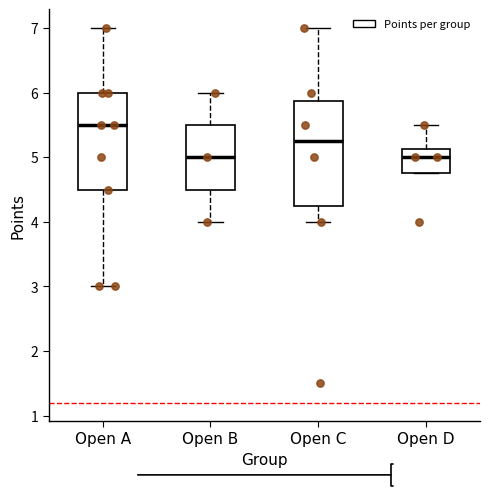

Reading left to right, read every box against the y-axis: the position of its median line, the range the box covers, and the ends of its whiskers. The values are not printed on the chart, so give them approximately, as read against the axis.

Open A: median 5.5, box 4.5 to 6.0, whiskers 3.0 to 7.0
Open B: median 5.0, box 4.5 to 5.5, whiskers 4.0 to 6.0
Open C: median 5.3, box 4.3 to 5.9, whiskers 4.0 to 7.0
Open D: median 5.0, box 4.8 to 5.1, whiskers 4.8 to 5.5